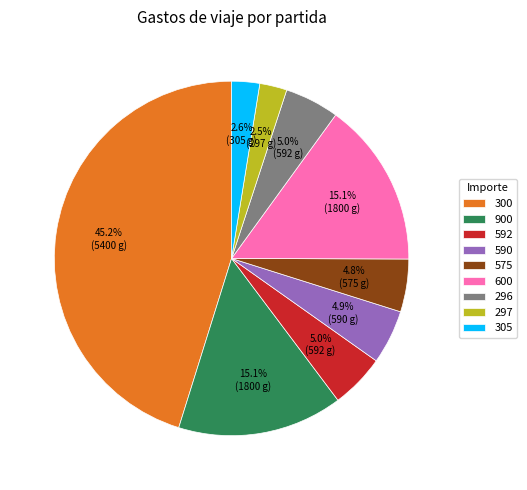

Does any single category account for the majority?

No